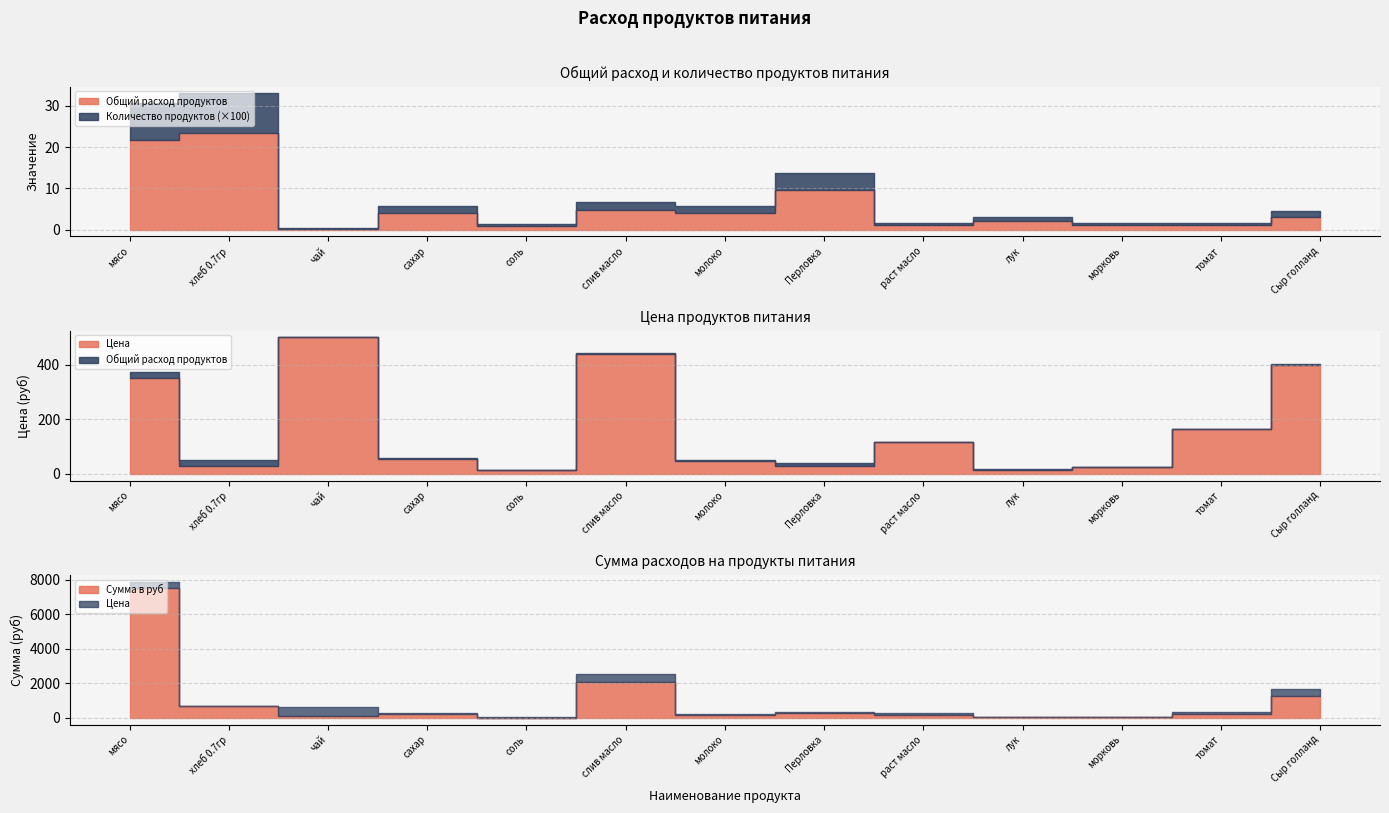

What is the minimum value for Цена?

12.0